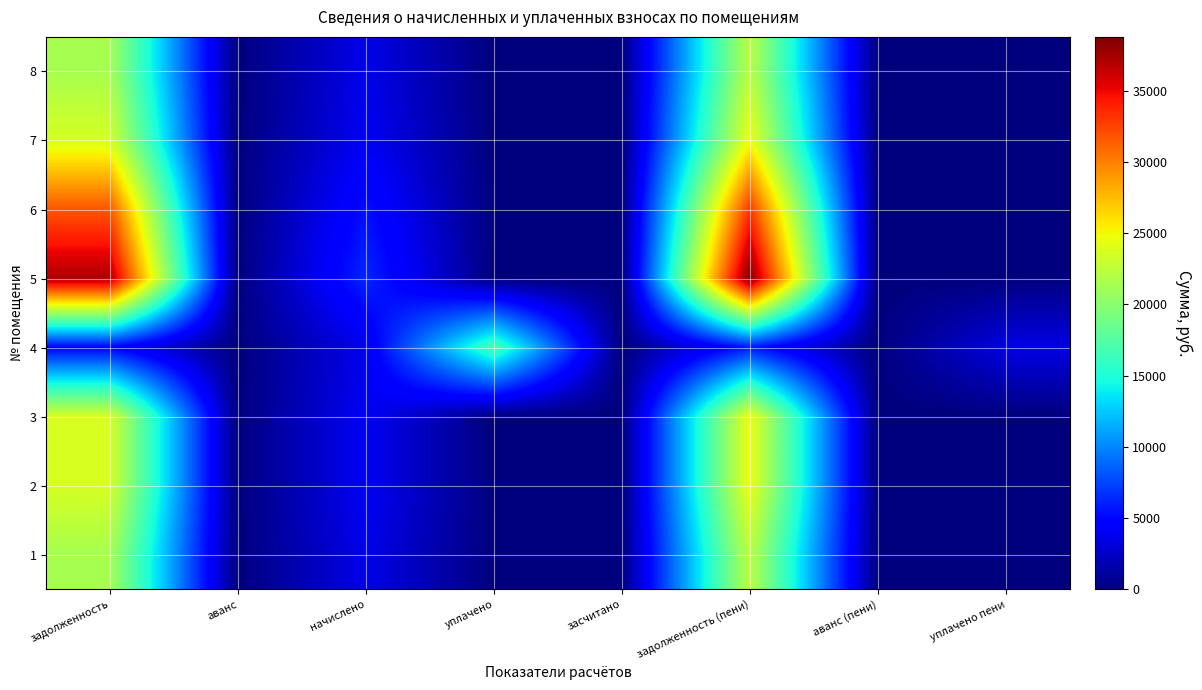

What is the maximum value shown in the chart?

38786.9